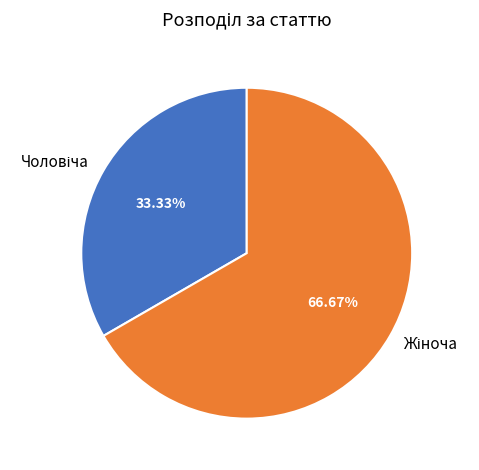

Is there a majority slice in this chart?

Yes